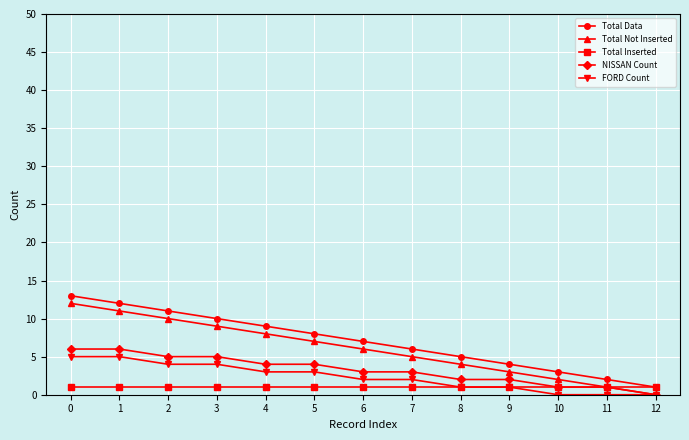

True or false: Total Data and Total Not Inserted intersect in this chart.

False